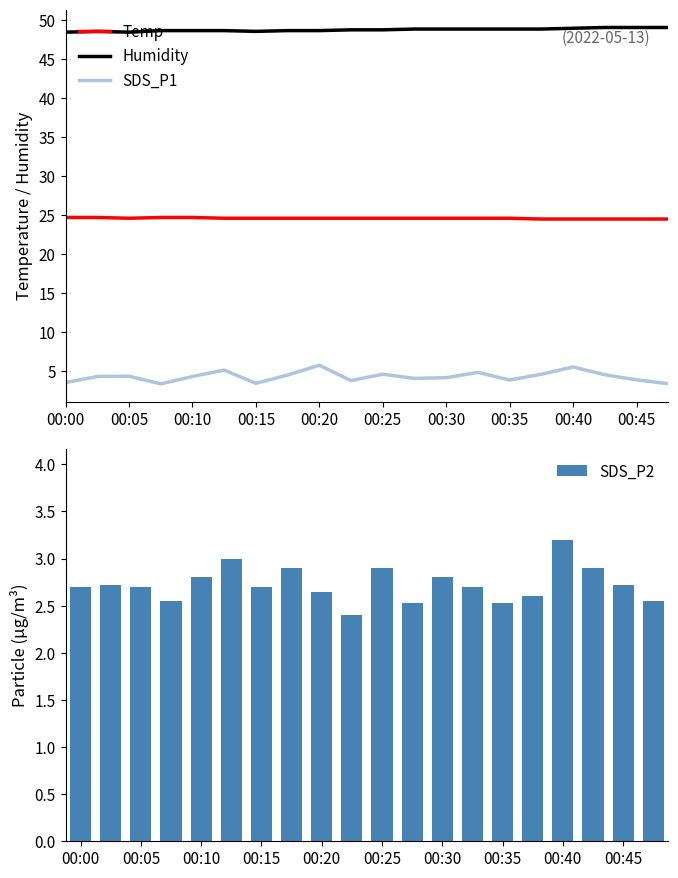

What is the lowest value of the SDS_P1 series?

3.3